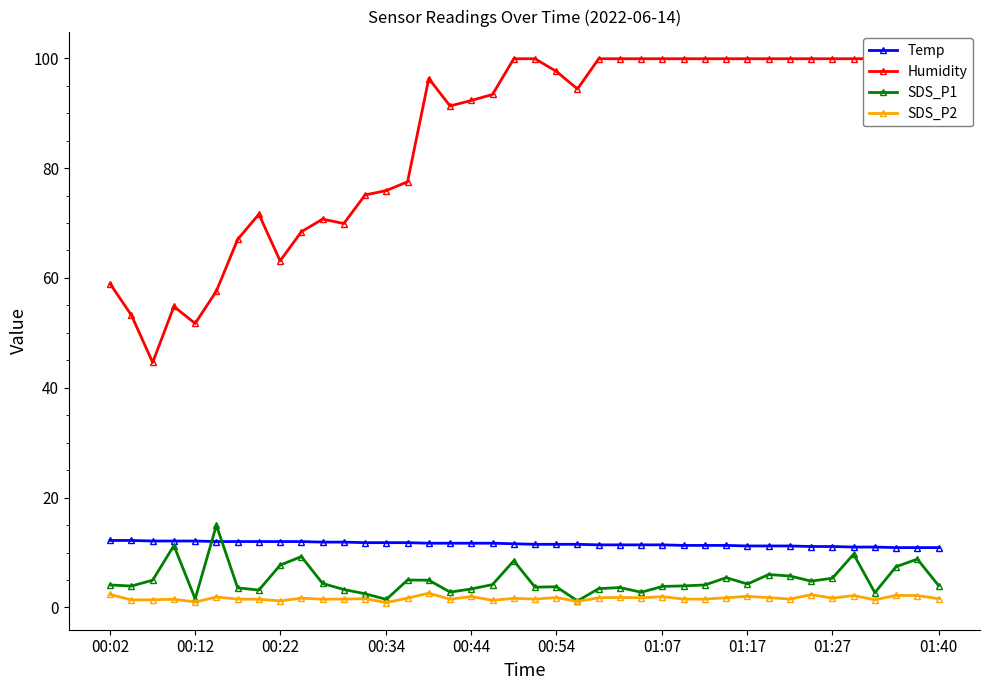

What are all the series names shown in the legend?

Temp, Humidity, SDS_P1, SDS_P2